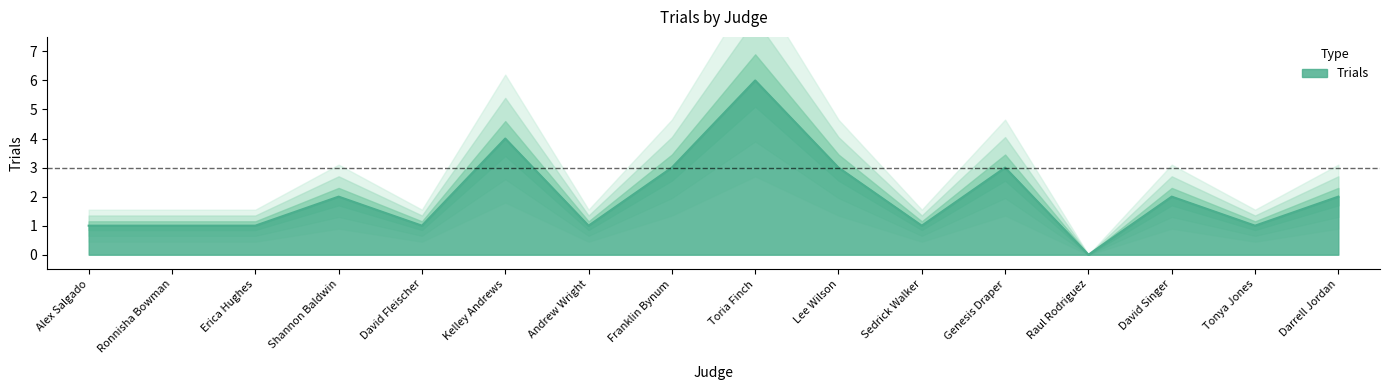

Where is the data nearest to the value 3?

Franklin Bynum